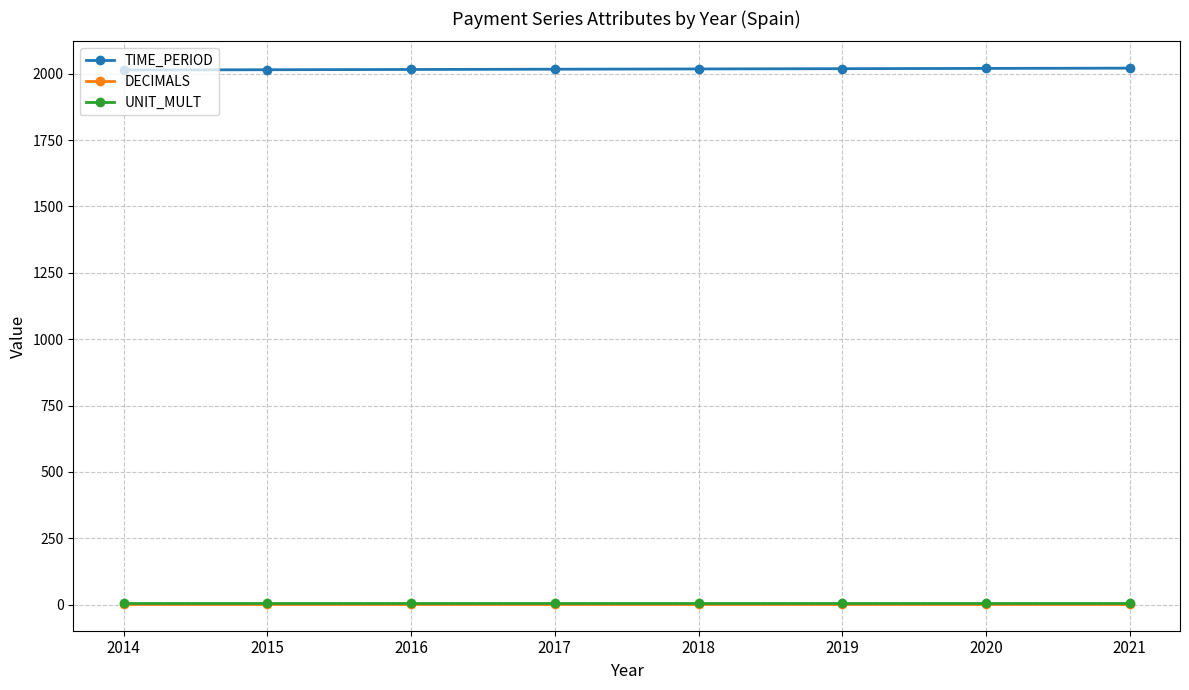

Which series has the largest total across all categories?

TIME_PERIOD